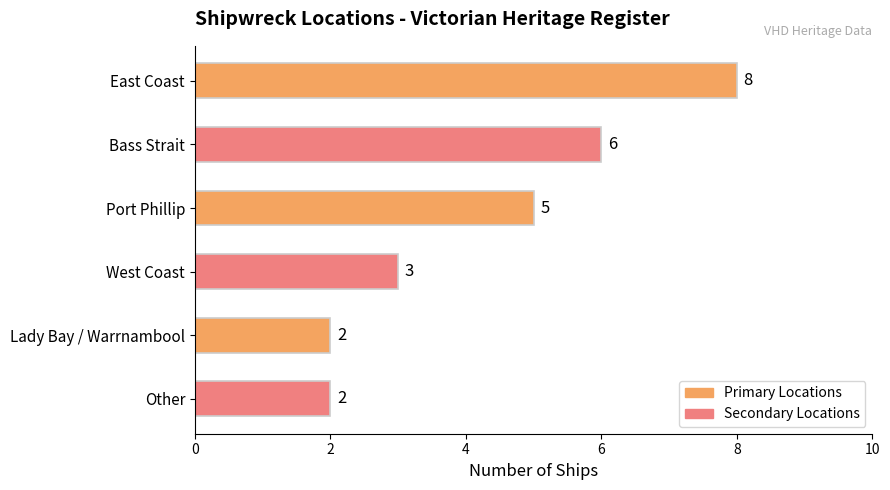

The chart shows a value of 6 at Bass Strait. True or false?

True